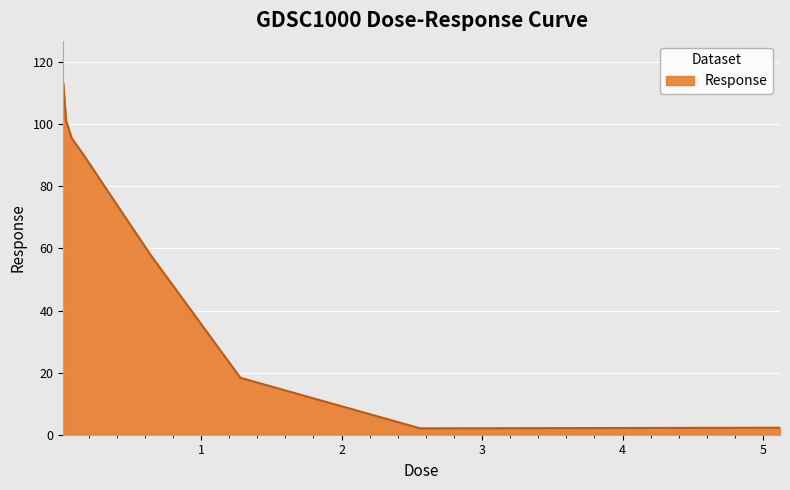

What is the difference between the maximum and minimum values?

111.2